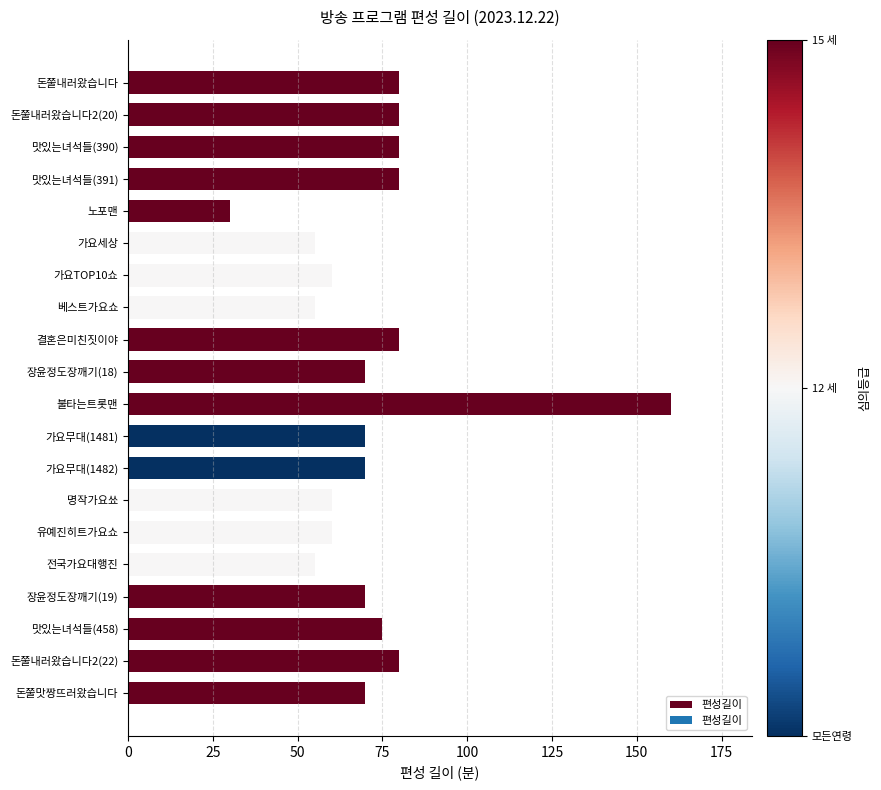

The chart shows a value of 138 at 돈쭐내러왔습니다2(20). True or false?

False